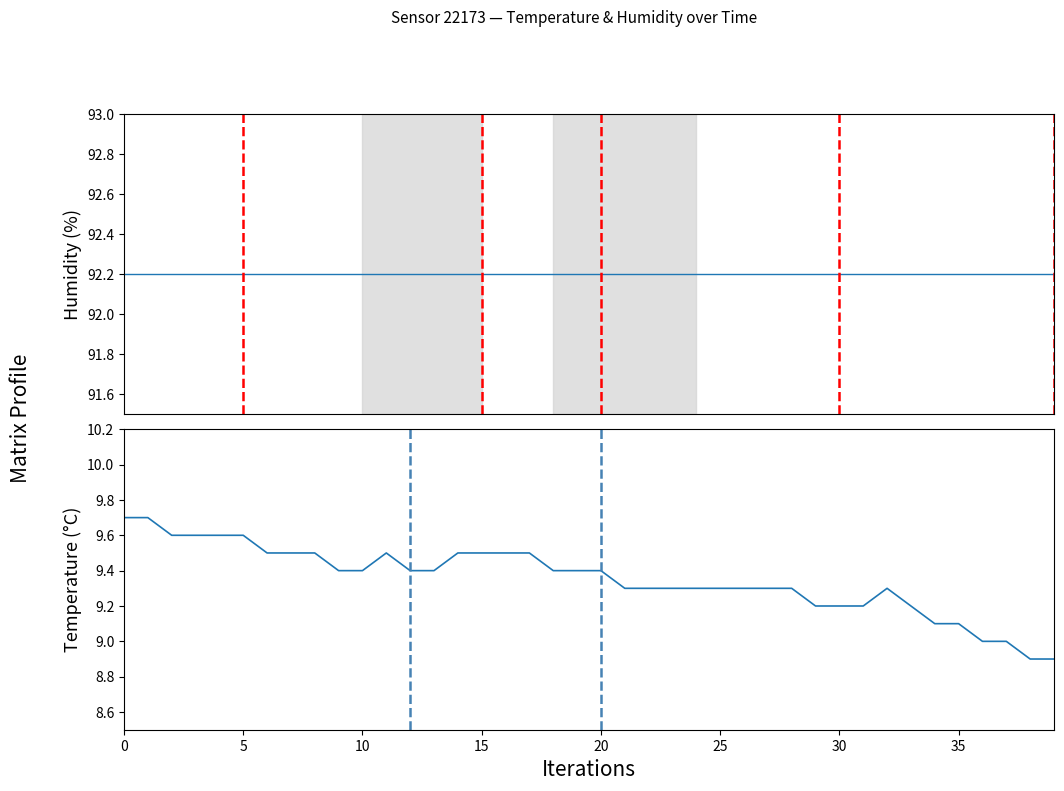

What is the sum of all temperature values?

374.1